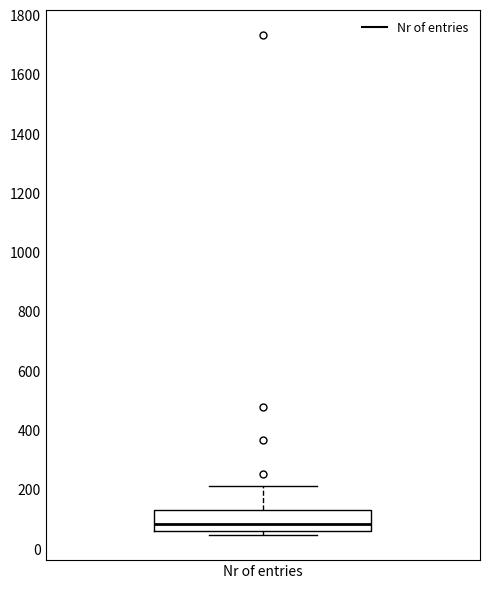

Where is the lower edge of the box for Nr of entries on the y-axis? The values are not printed on the chart, so give them approximately, as read against the axis.

60